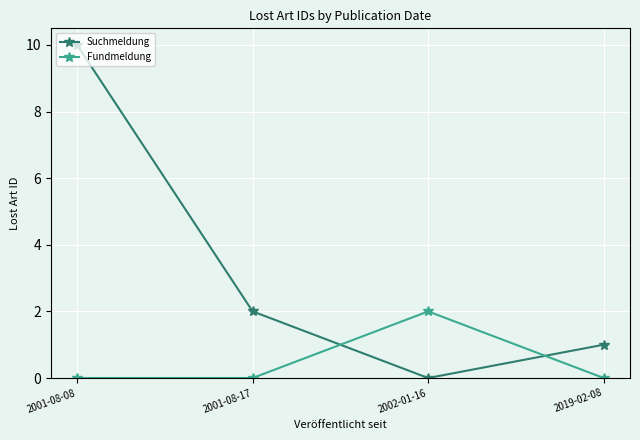

Where do Fundmeldung and Suchmeldung first cross each other?

2001-08-17 and 2002-01-16